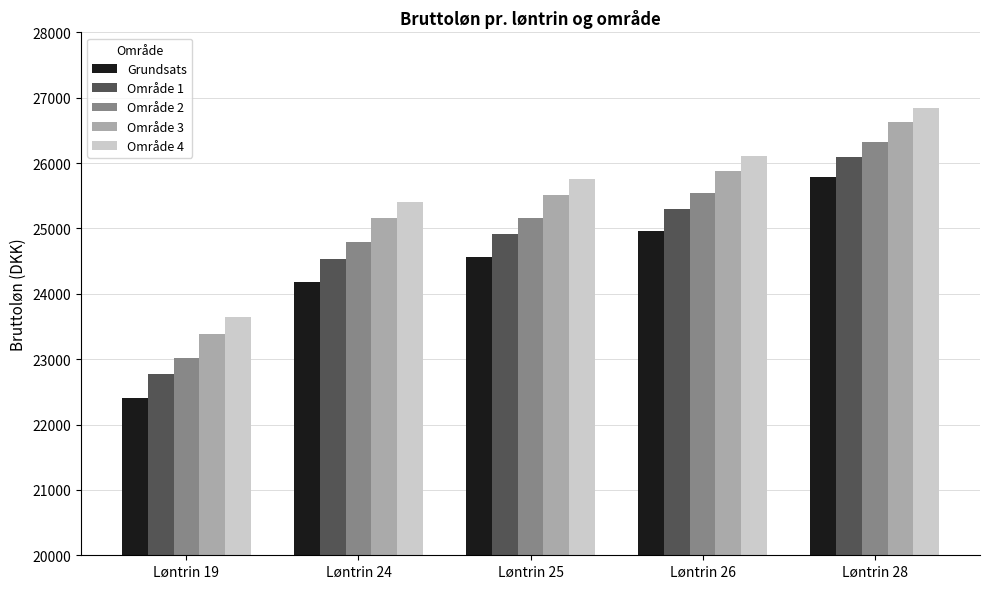

The value of Grundsats at Løntrin 25 is 24564.0. True or false?

True